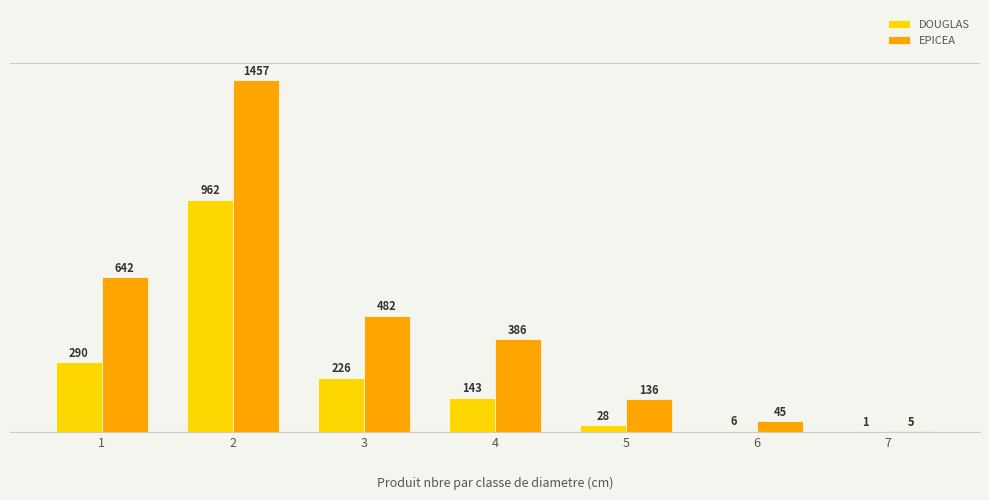

The EPICEA series shows 45 at 6. True or false?

True